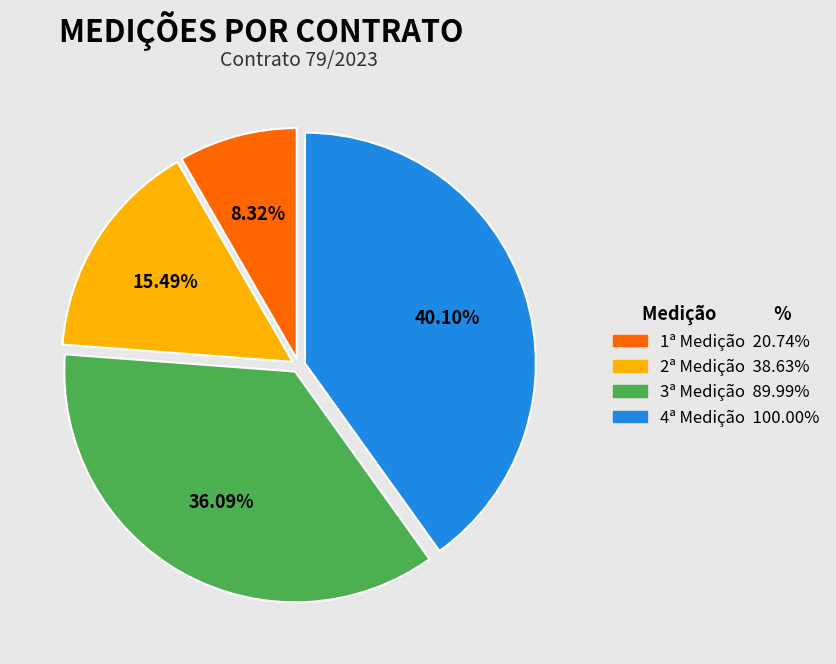

Combined, what portion of the pie is 2ª Medição and 4ª Medição?

55.6%